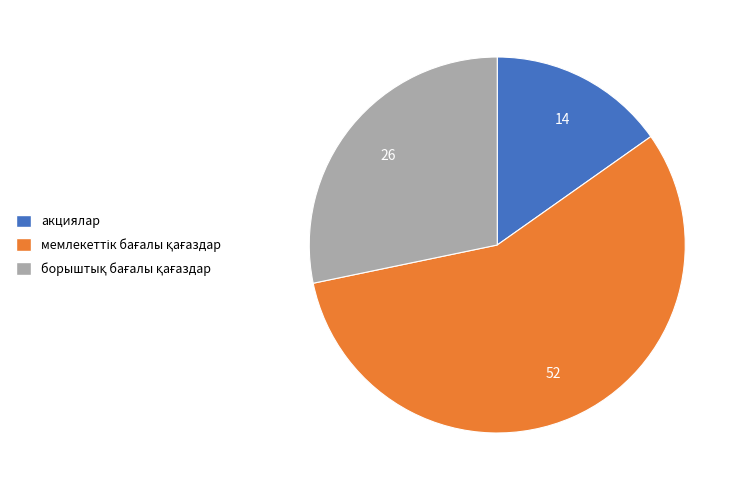

True or false: акциялар accounts for 15% of the total.

True